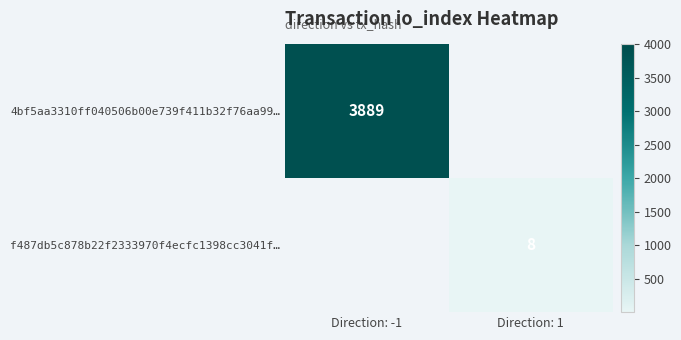

True or false: f487db5c878b22f2333970f4ecfc1398cc3041f… has a value of 8 at Direction: 1.

True